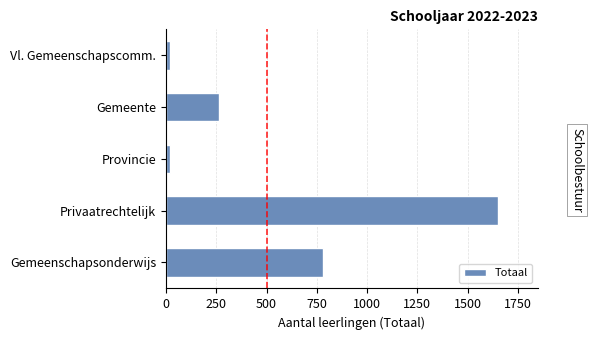

What value does the data have at Privaatrechtelijk?

1652